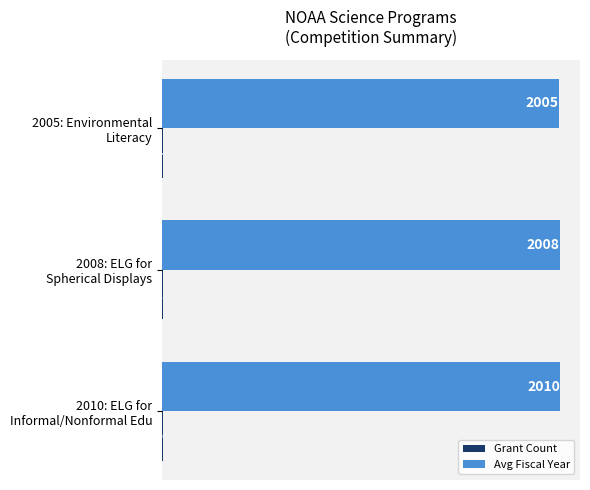

Which series has the largest total across all categories?

Avg Fiscal Year